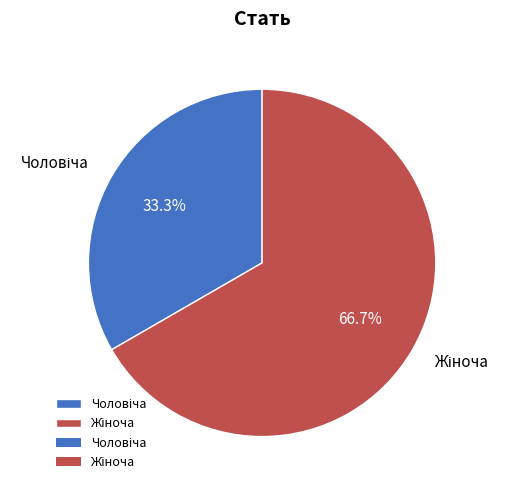

Is there any slice that represents more than half of the pie?

Yes